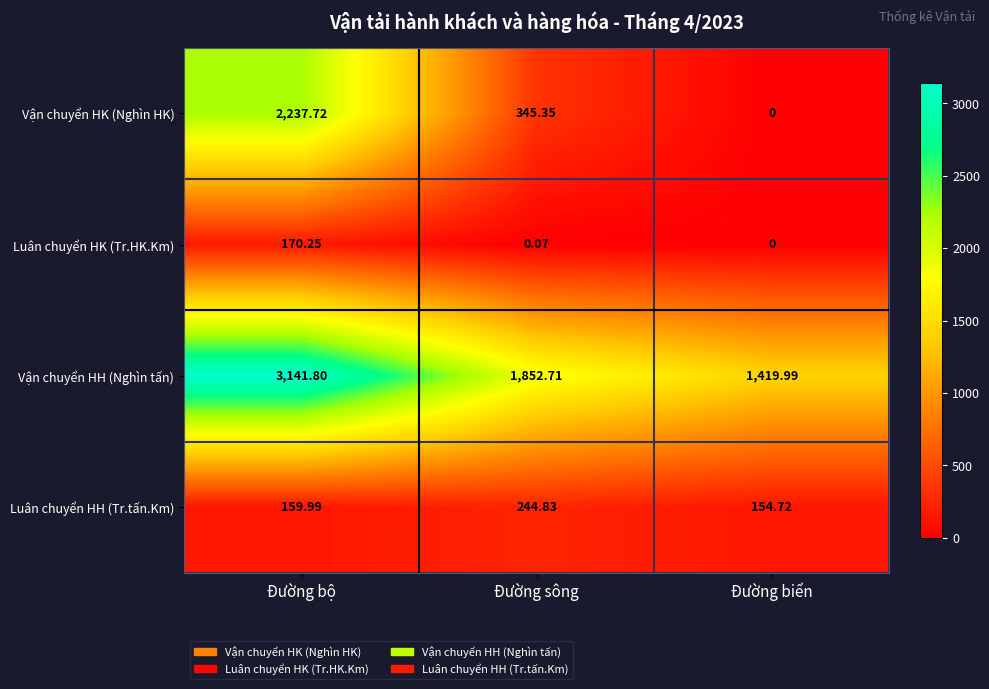

List the series in order of their peak value, highest first.

Vận chuyển HH (Nghìn tấn), Vận chuyển HK (Nghìn HK), Luân chuyển HH (Tr.tấn.Km), Luân chuyển HK (Tr.HK.Km)